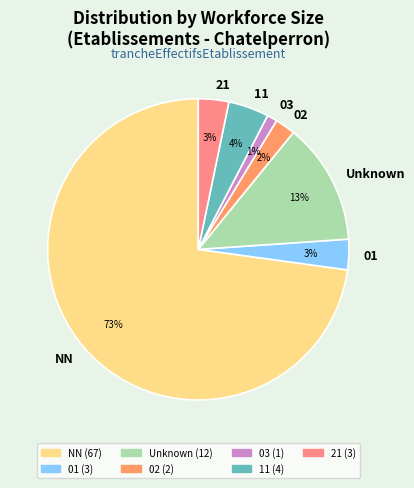

Is the sum of 01 and Unknown greater than half?

No